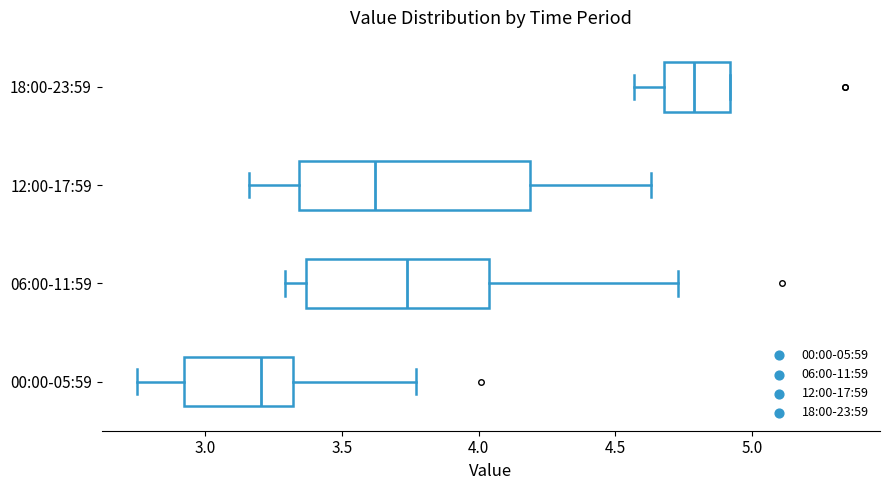

Comparing the boxes themselves (not the whiskers), which one is the widest?

12:00-17:59